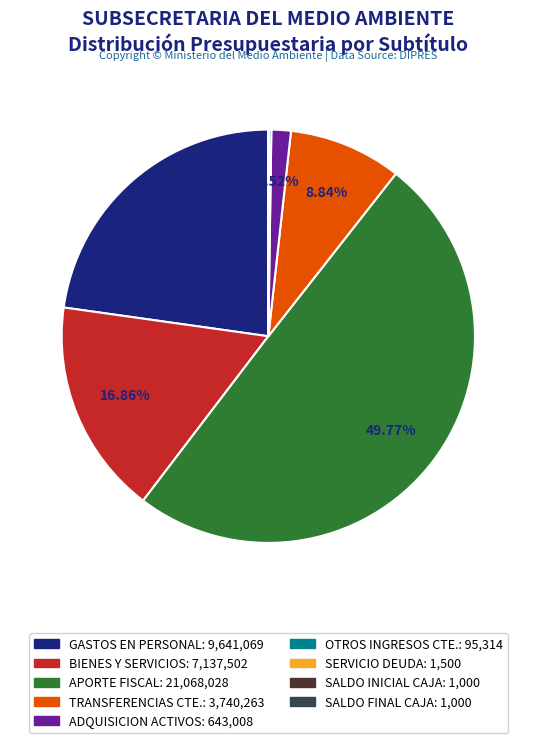

Does any single category account for the majority?

No